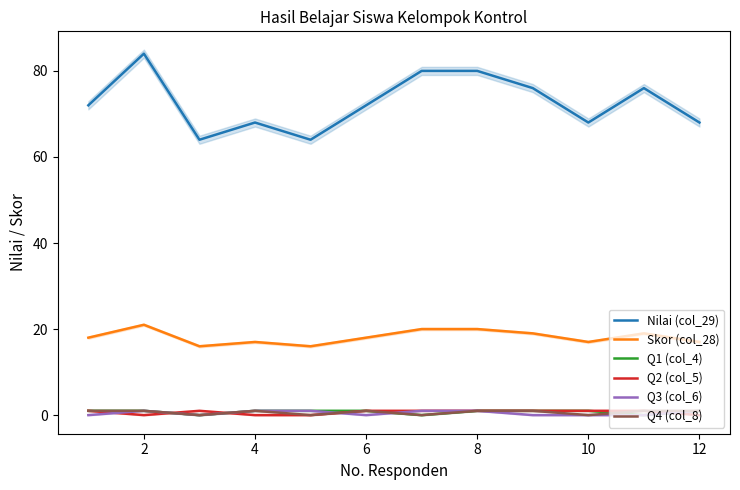

True or false: Skor (col_28) and Q2 (col_5) cross at least once.

False